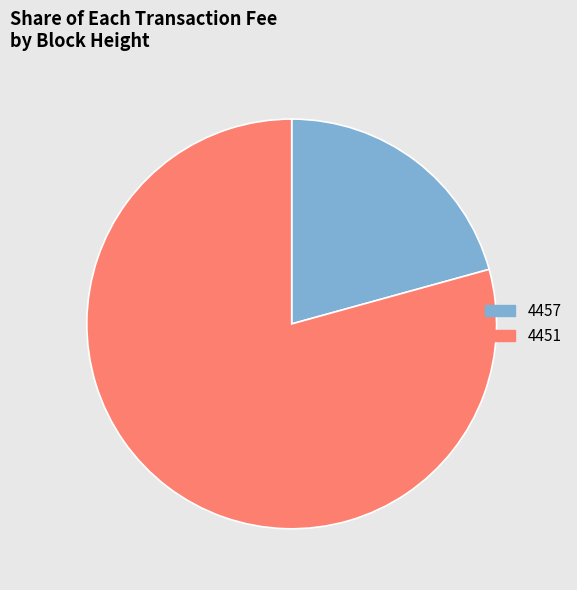

Do 4457 and 4451 together represent more than half of the pie?

Yes